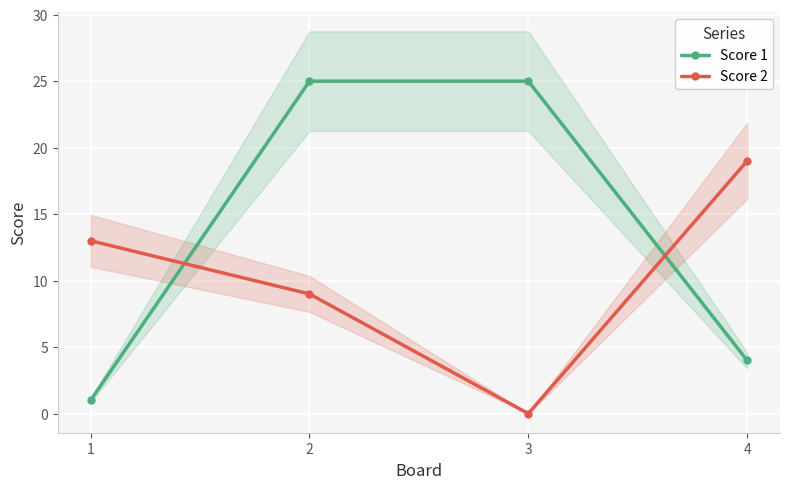

What is the greatest value displayed?

25